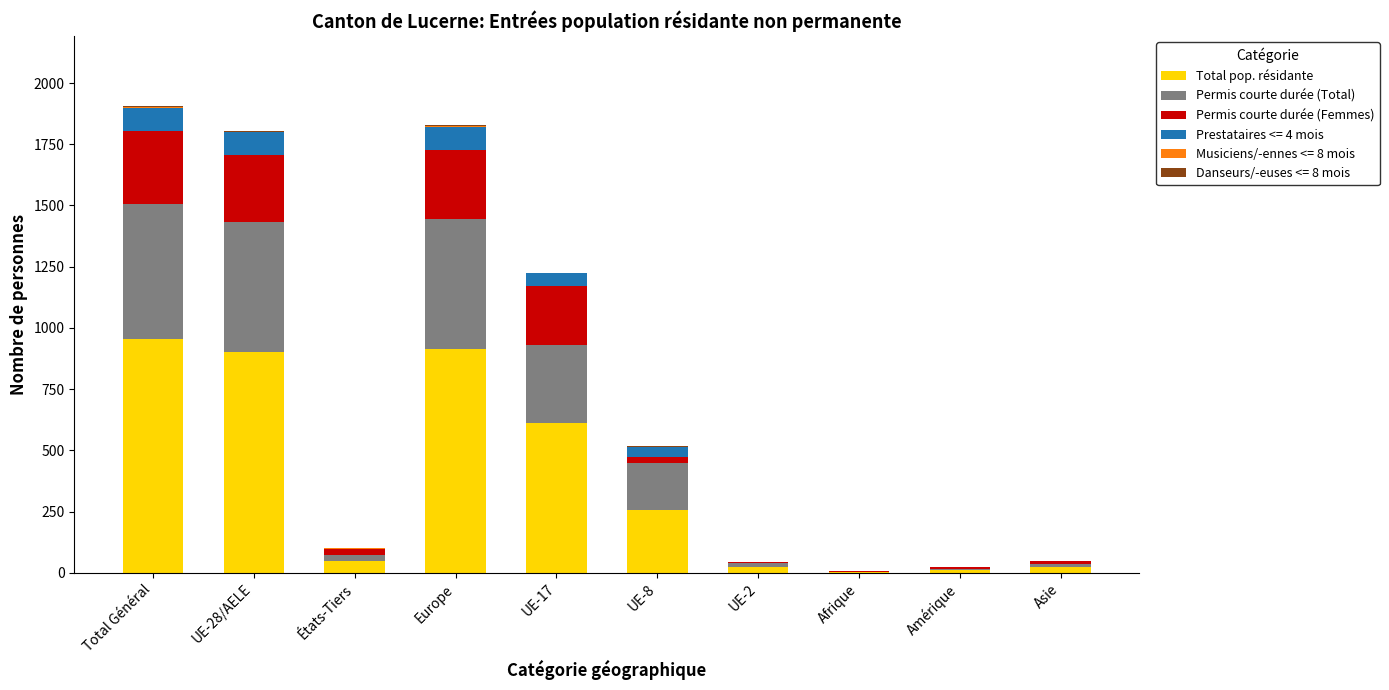

Are the bars grouped side by side (vs. stacked)?

No